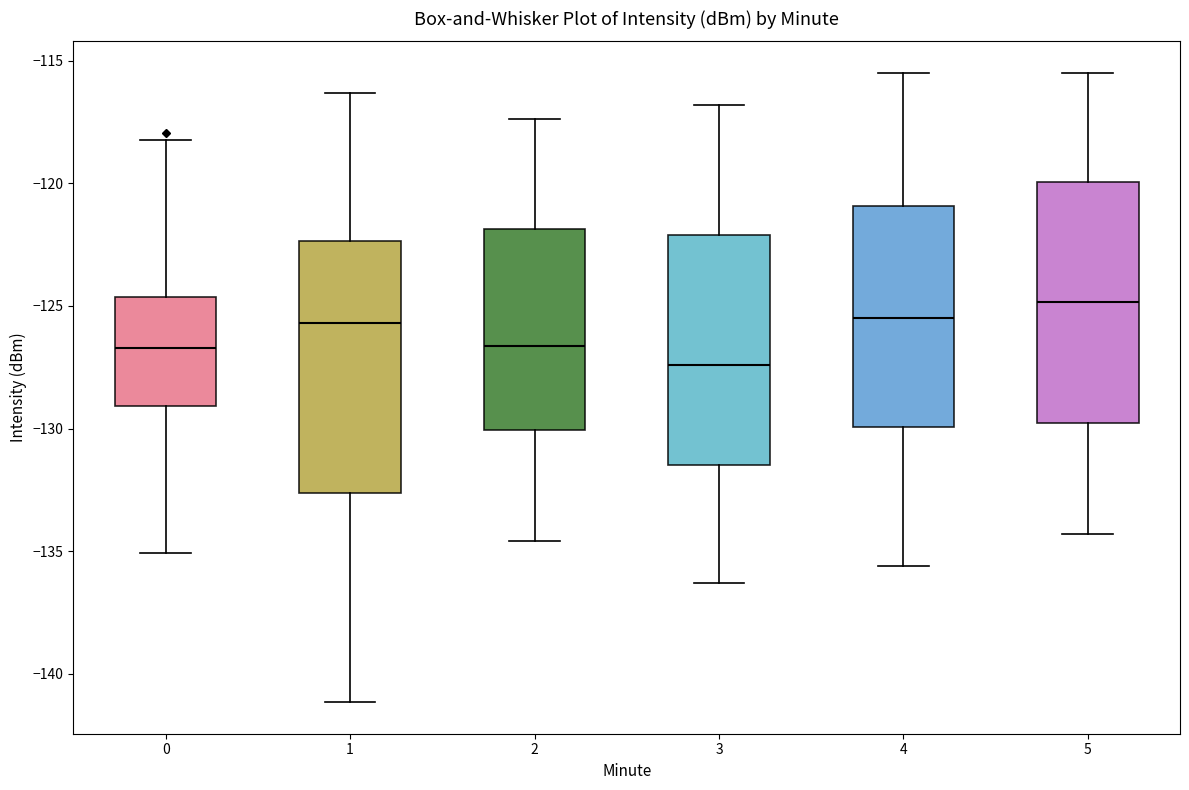

Reading left to right, read every box against the y-axis: the position of its median line, the range the box covers, and the ends of its whiskers. The values are not printed on the chart, so give them approximately, as read against the axis.

0: median -126.5, box -129.0 to -124.5, whiskers -135.0 to -118.0
1: median -125.5, box -132.5 to -122.5, whiskers -141.0 to -116.5
2: median -126.5, box -130.0 to -122.0, whiskers -134.5 to -117.5
3: median -127.5, box -131.5 to -122.0, whiskers -136.5 to -117.0
4: median -125.5, box -130.0 to -121.0, whiskers -135.5 to -115.5
5: median -125.0, box -130.0 to -120.0, whiskers -134.5 to -115.5